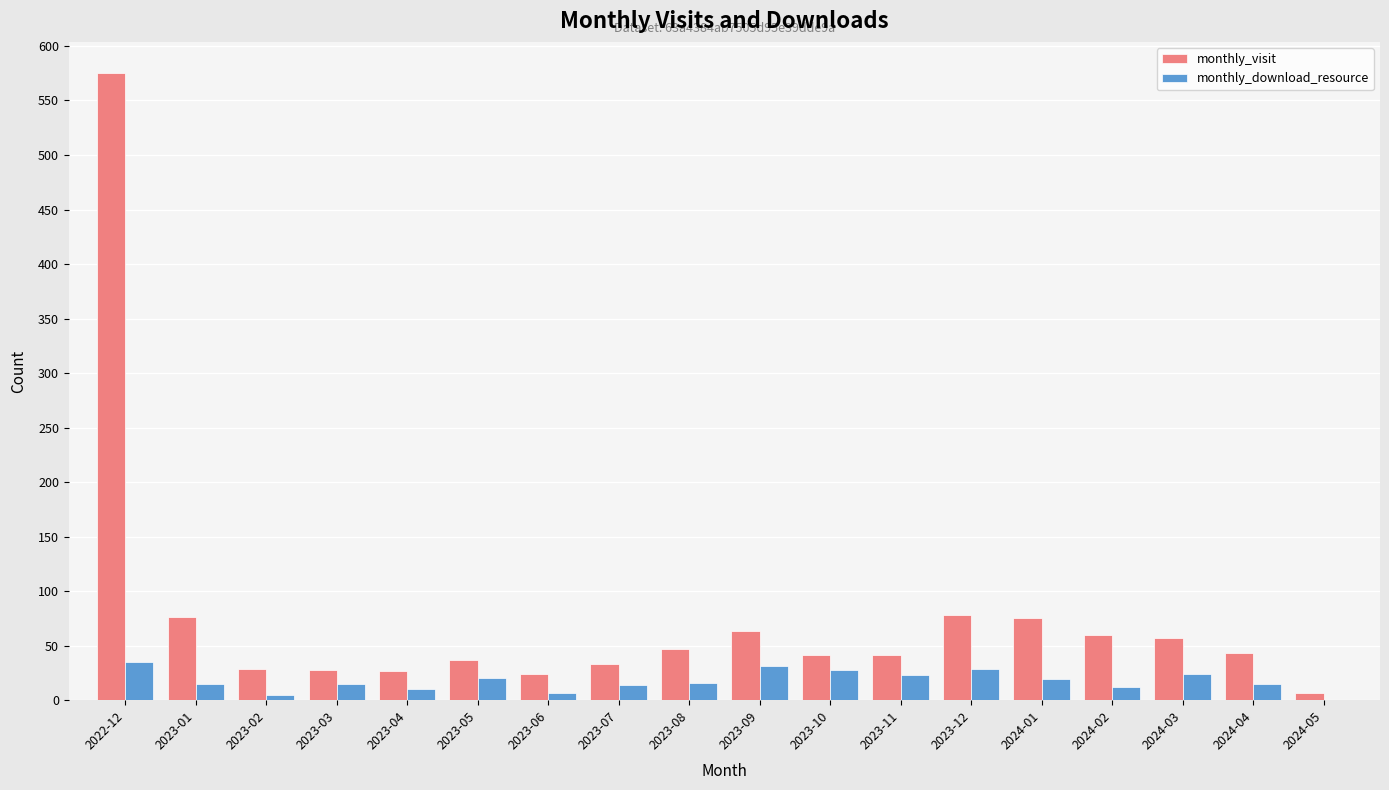

Which category has the highest value across all series?

2022-12